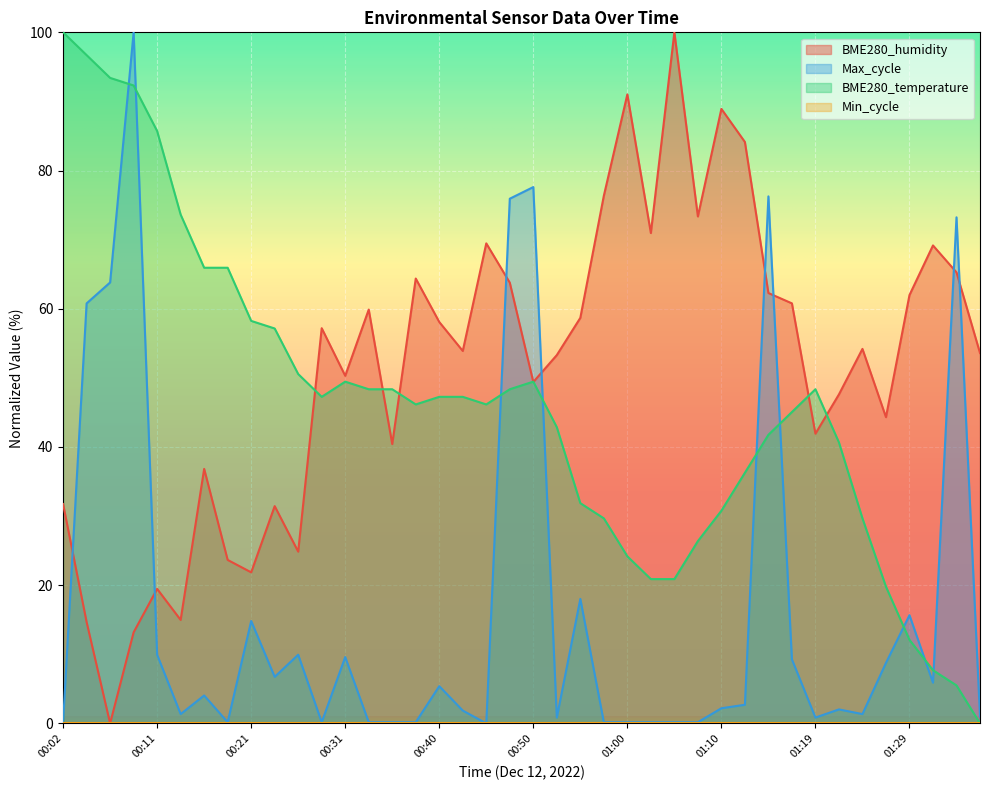

Which series changed the most between 00:19 and 01:31?

BME280_temperature